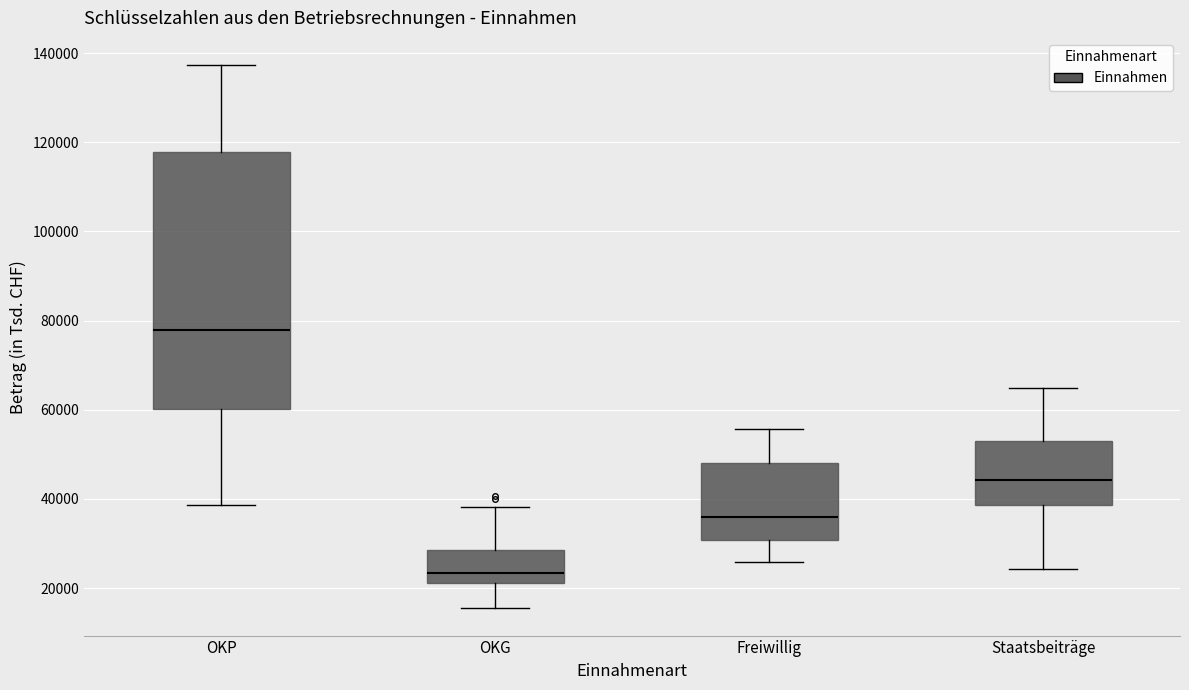

Reading left to right, read every box against the y-axis: the position of its median line, the range the box covers, and the ends of its whiskers. The values are not printed on the chart, so give them approximately, as read against the axis.

OKP: median 78000, box 60000 to 118000, whiskers 38000 to 138000
OKG: median 24000, box 22000 to 28000, whiskers 16000 to 38000
Freiwillig: median 36000, box 30000 to 48000, whiskers 26000 to 56000
Staatsbeiträge: median 44000, box 38000 to 52000, whiskers 24000 to 64000